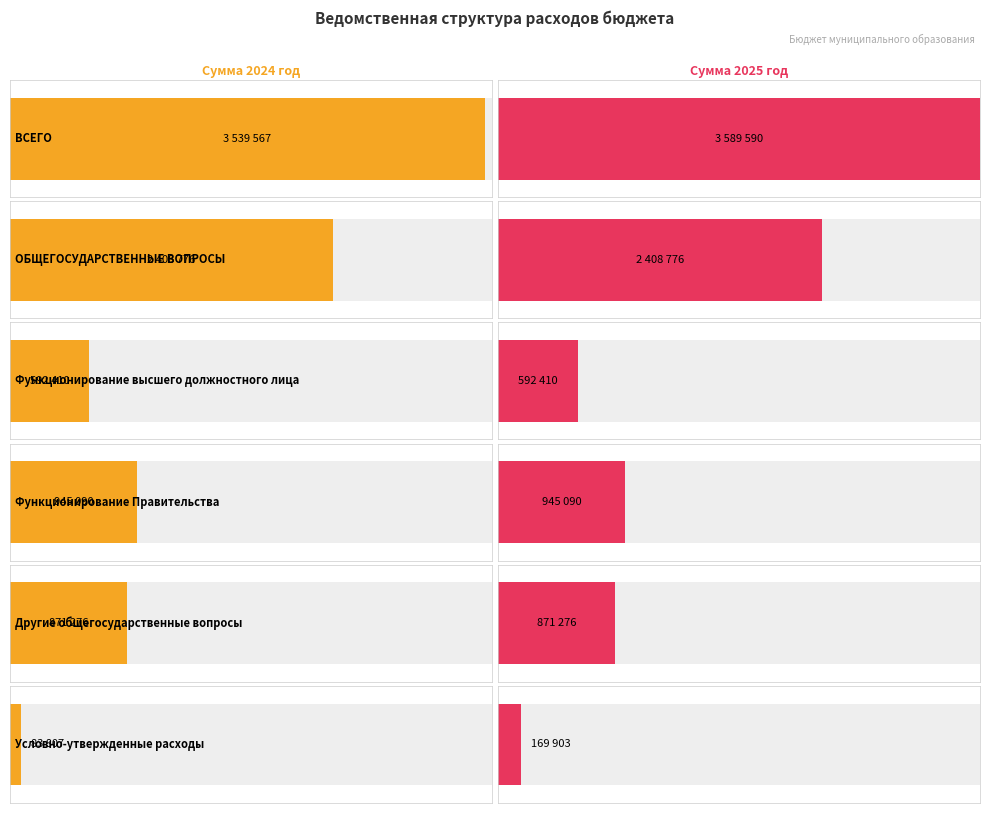

Which series has the widest spread of values?

Сумма 2024 год